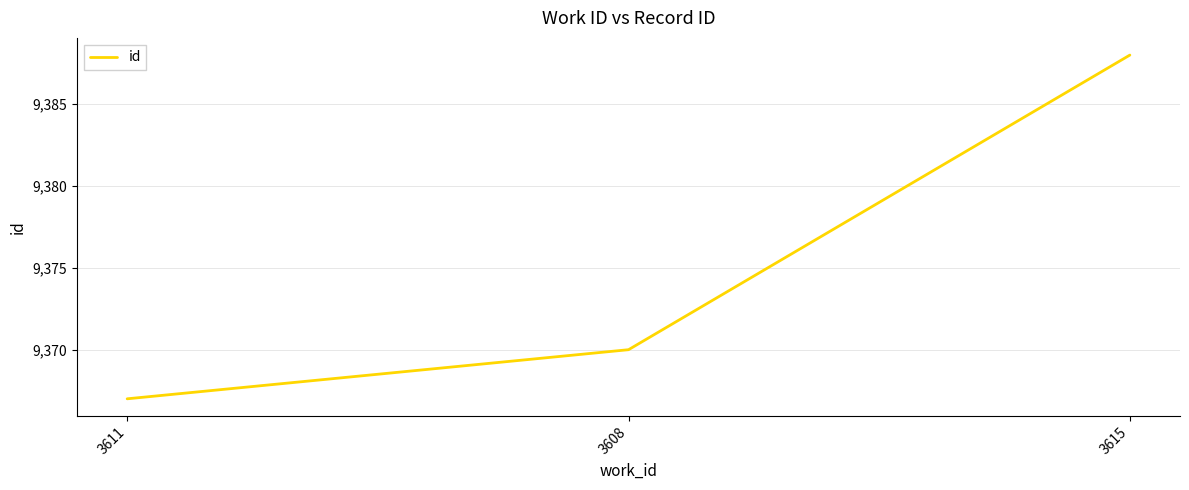

Where is the data nearest to the value 9377?

3608